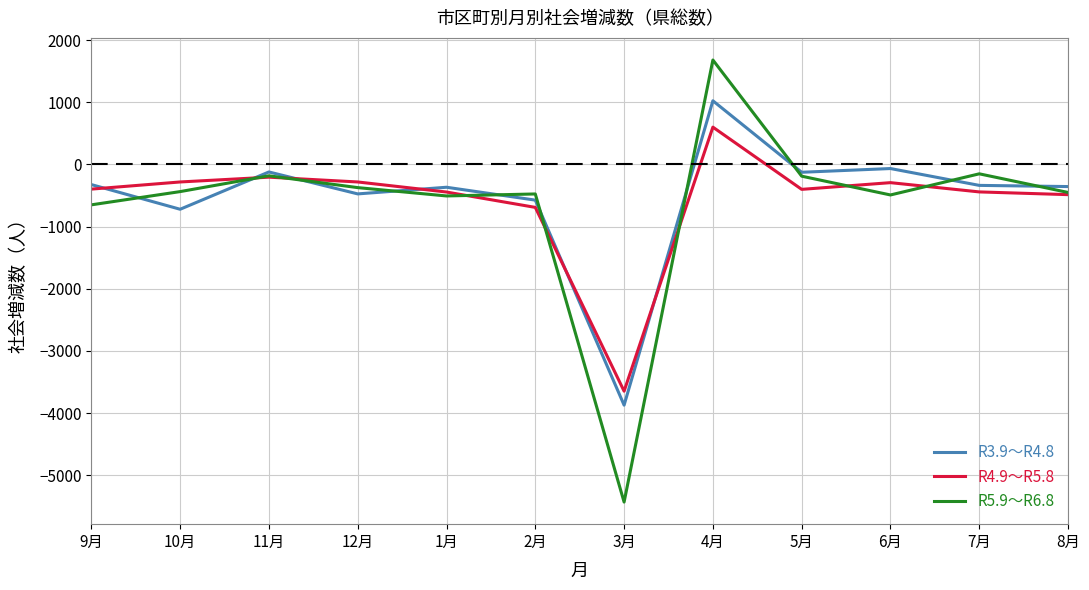

Rank the series by their average value, from lowest to highest.

R5.9～R6.8, R4.9～R5.8, R3.9～R4.8